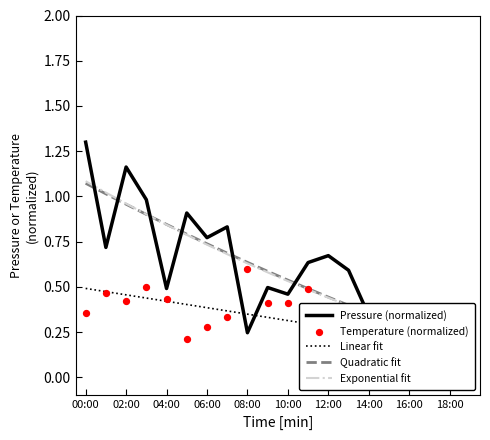

At how many categories does at least one series exceed 1?

3